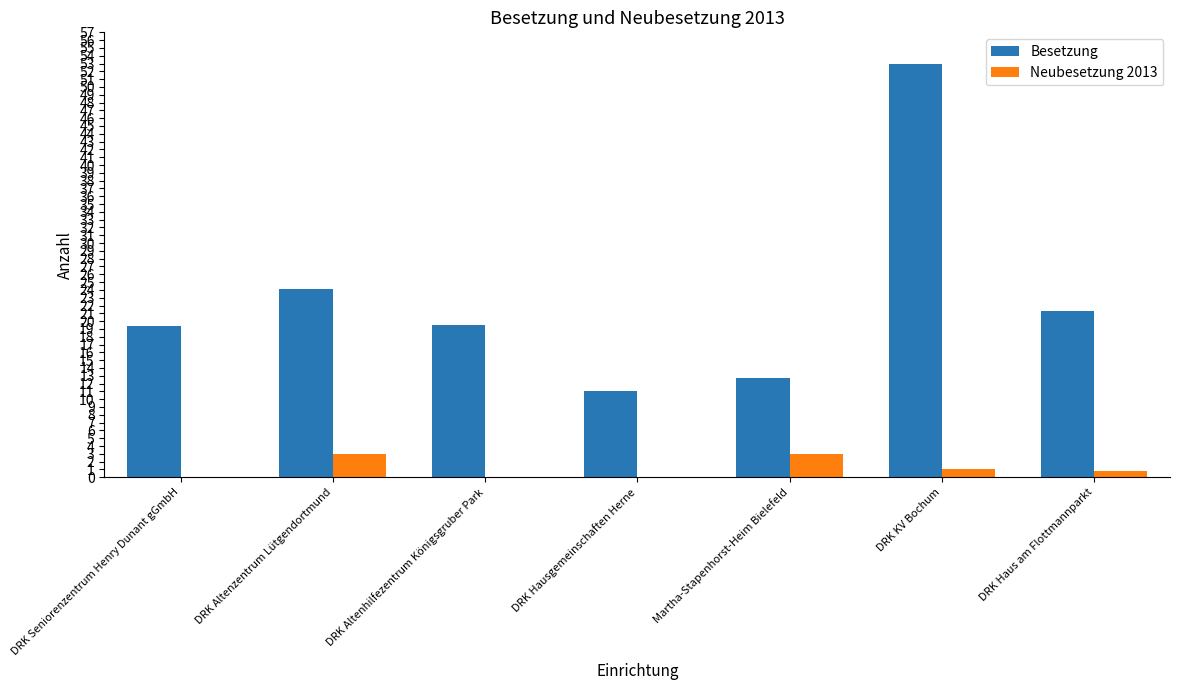

Which series has the largest range (max minus min)?

Besetzung